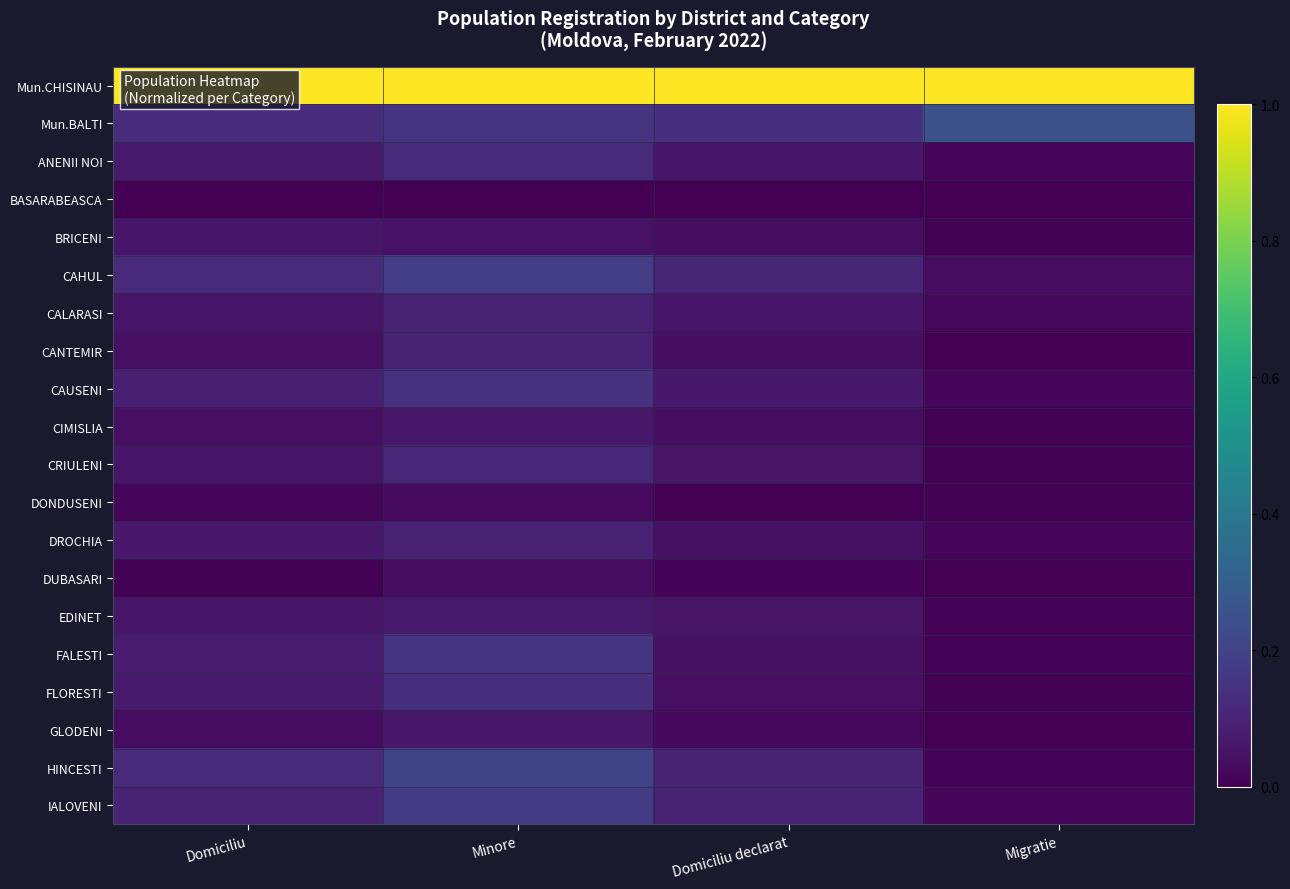

At how many categories does at least one series exceed 0?

4